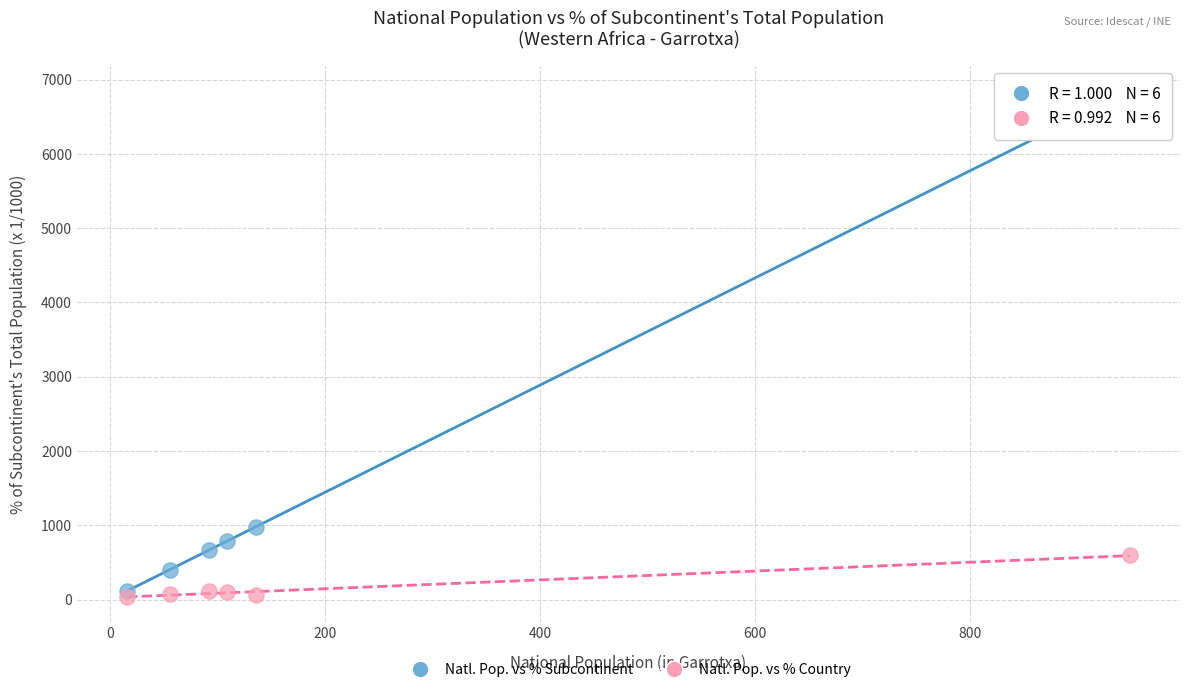

Across all data points, what is the average Y value?

897